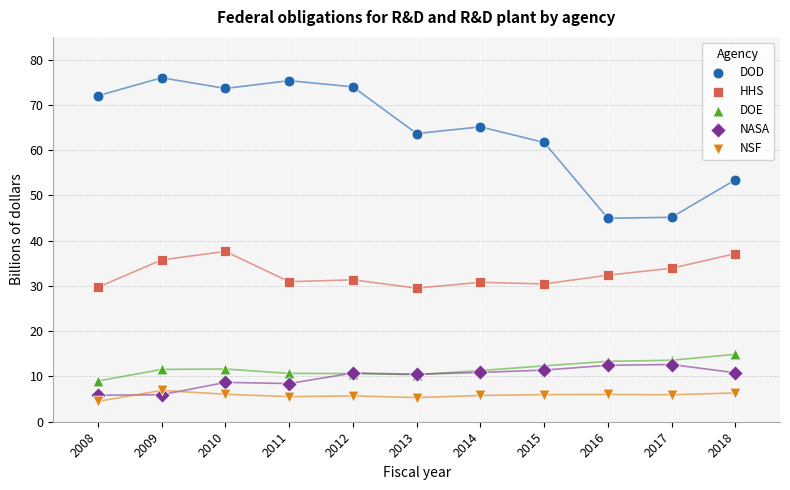

What are all the series names shown in the legend?

DOD, HHS, DOE, NASA, NSF